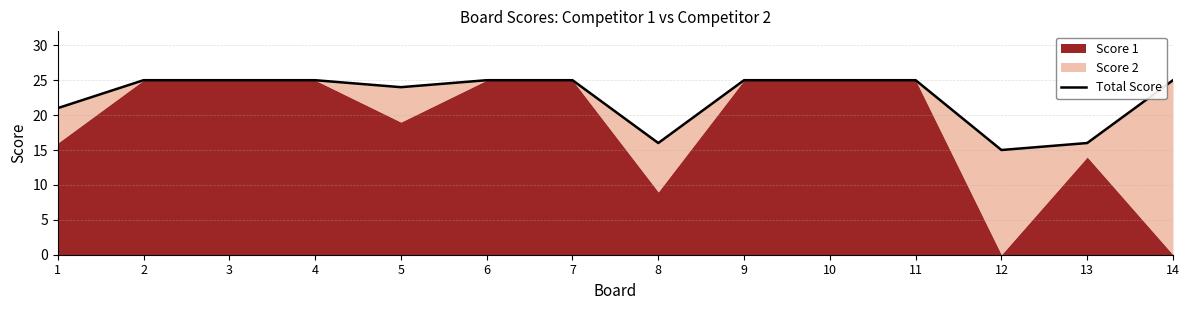

Reading left to right, list all the values displayed in this chart.

21	25	25	25	24	25	25	16	25	25	25	15	16	25